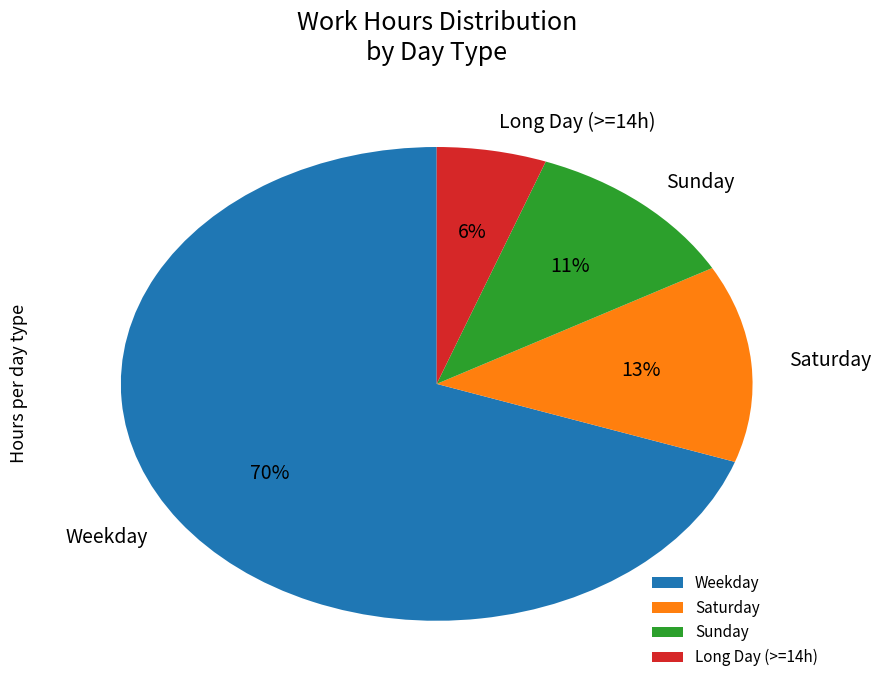

To the nearest percent, what portion does Saturday represent?

13%